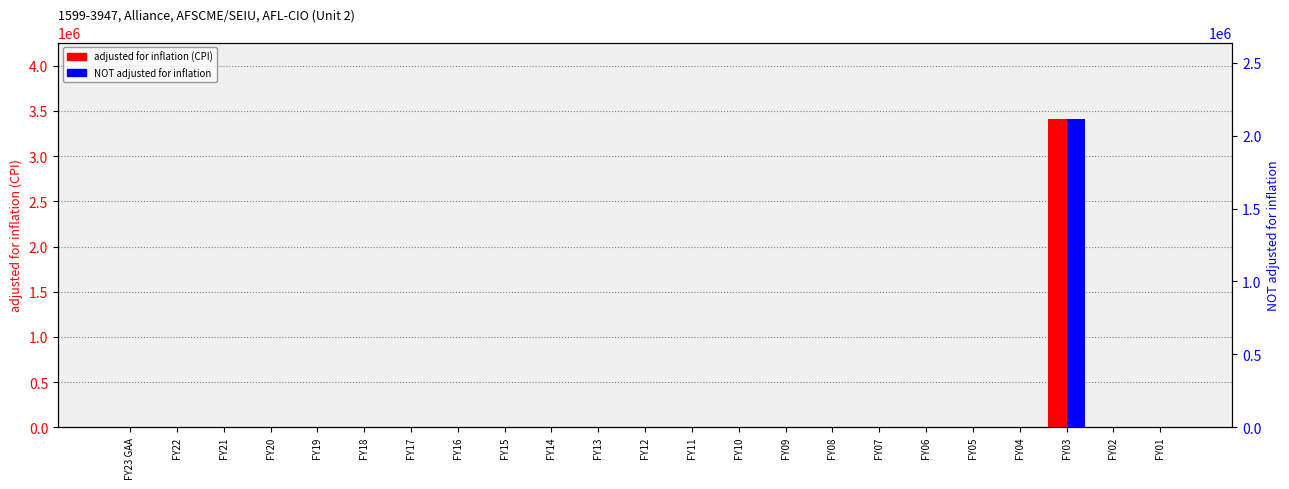

How many distinct data groups are displayed?

2